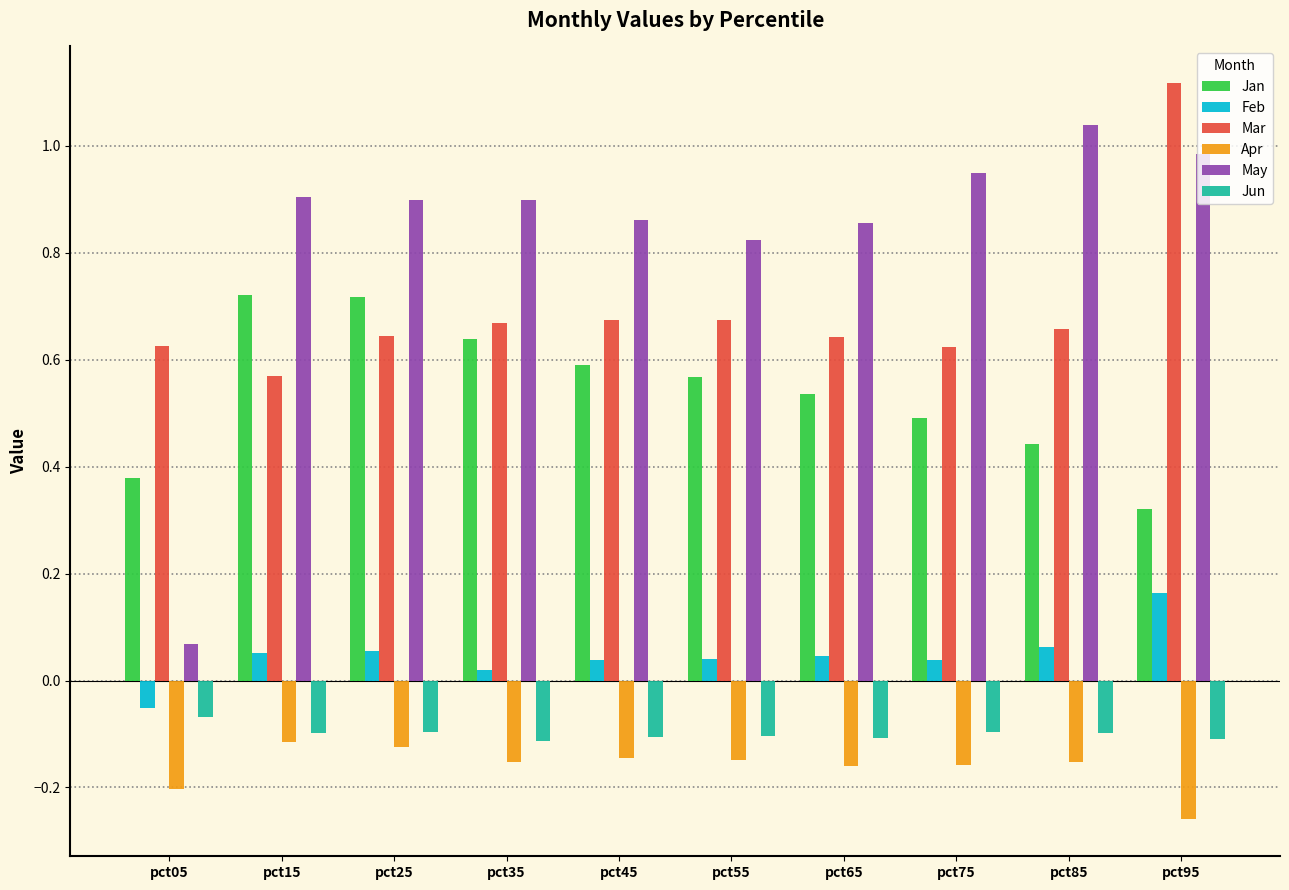

Where is Jan nearest to the value 0?

pct95